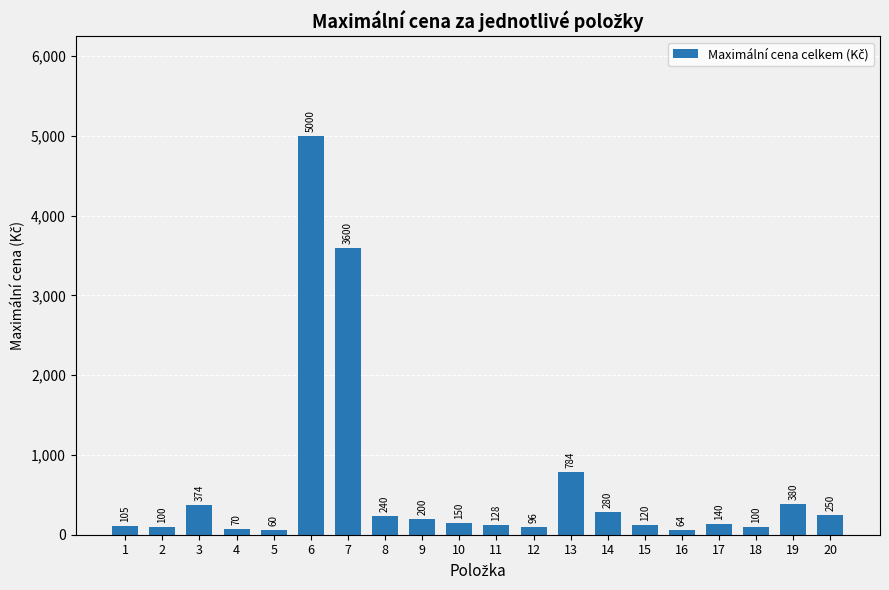

Which label corresponds to the smallest value in the chart?

5